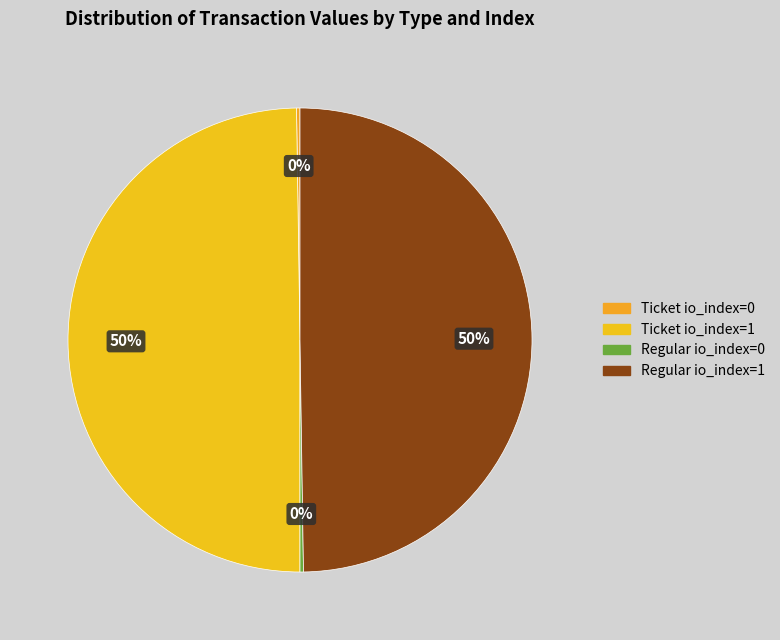

Is there any slice that represents more than half of the pie?

No